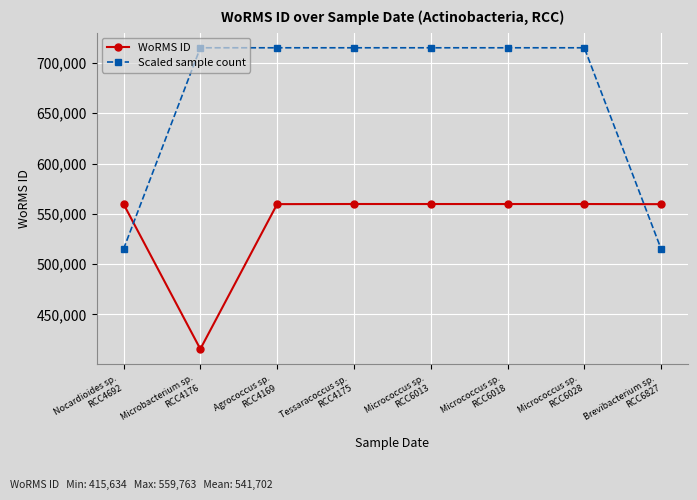

What is the sum of all WoRMS ID values?

4333622